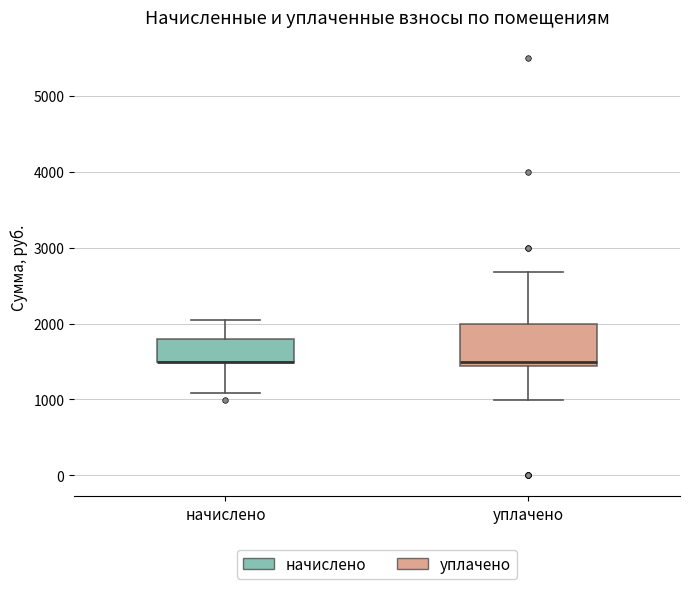

Reading left to right, read every box against the y-axis: the position of its median line, the range the box covers, and the ends of its whiskers. The values are not printed on the chart, so give them approximately, as read against the axis.

начислено: median 1500 (drawn on the box's lower edge), box 1500 to 1800, whiskers 1100 to 2000
уплачено: median 1500, box 1400 to 2000, whiskers 1000 to 2700